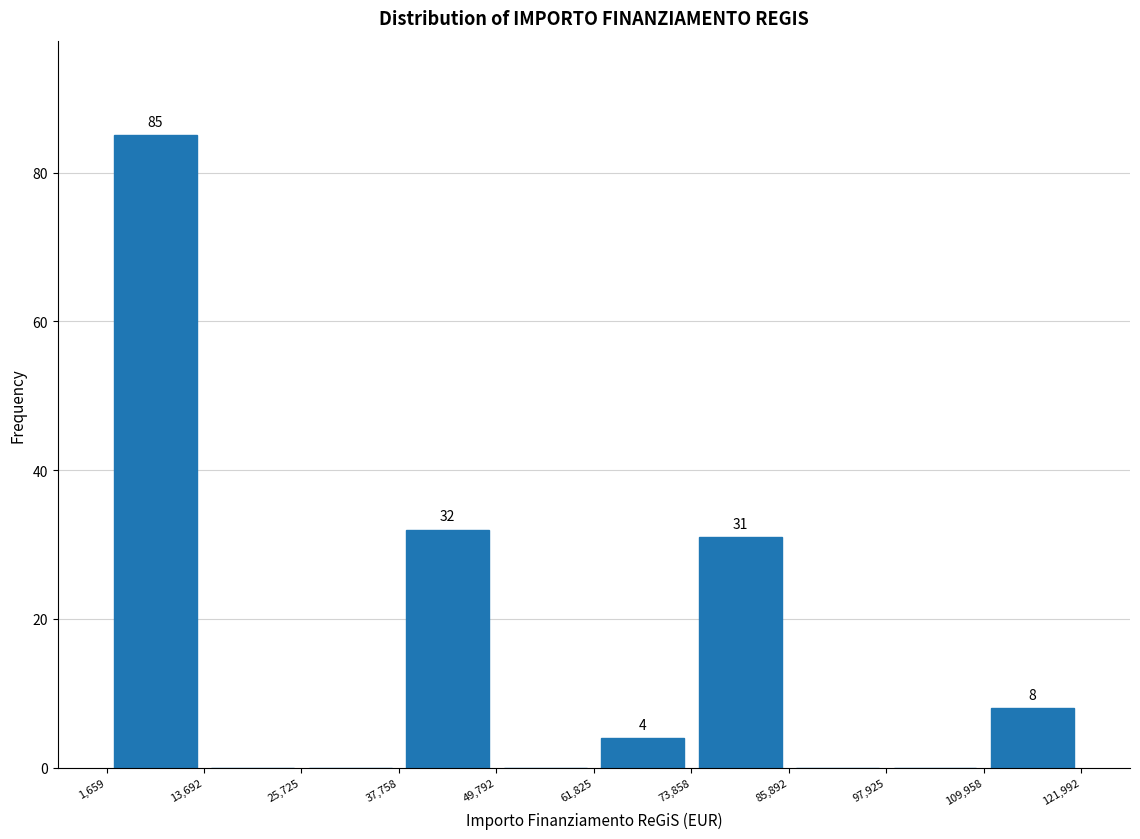

Over which range of the x-axis is the bar tallest?

1,659 to 13,692